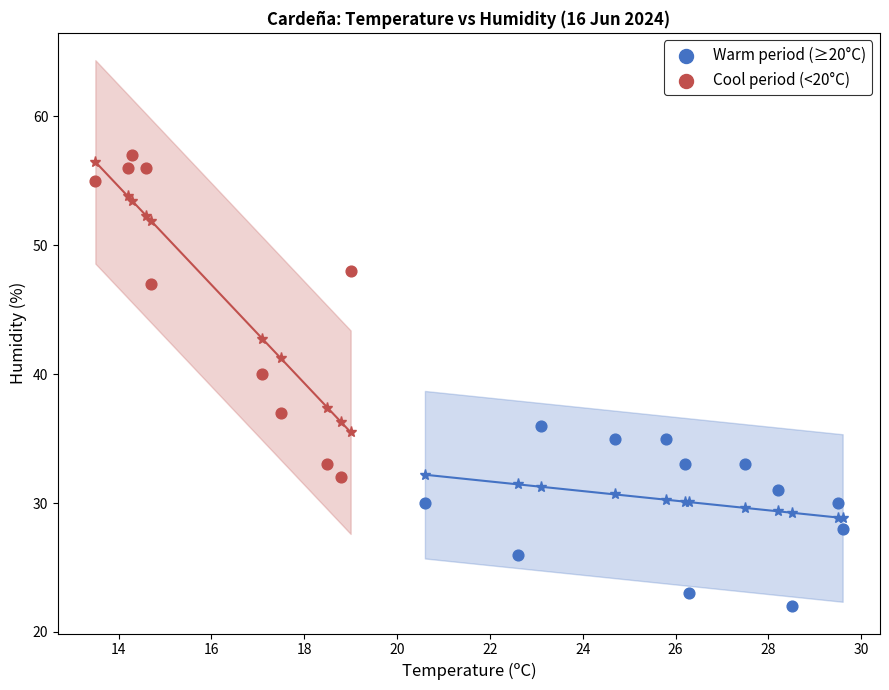

Which series reaches the minimum Y coordinate?

Warm period (≥20°C)